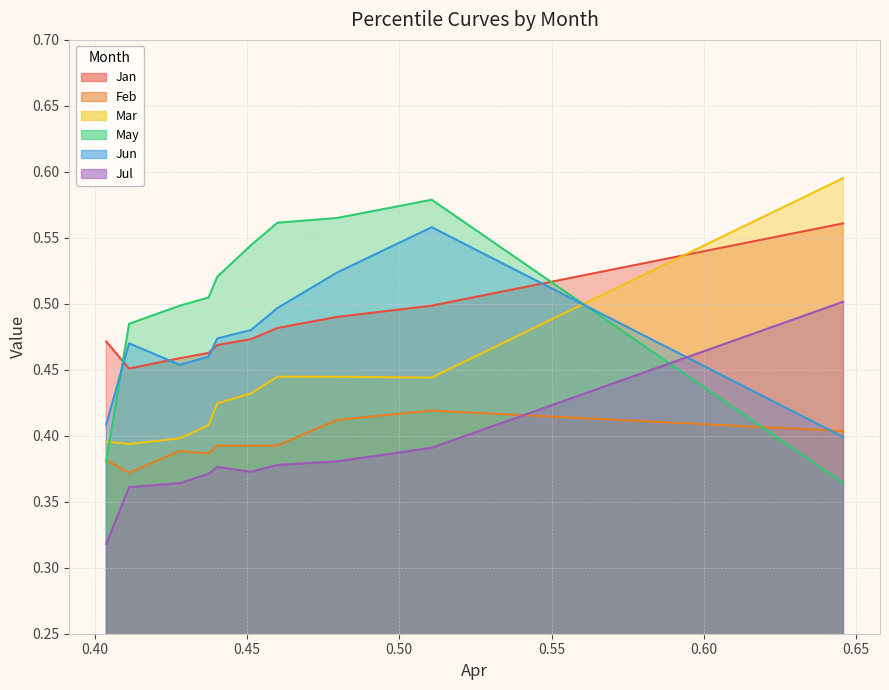

True or false: Mar has a value of 0.4 at pct55.

True